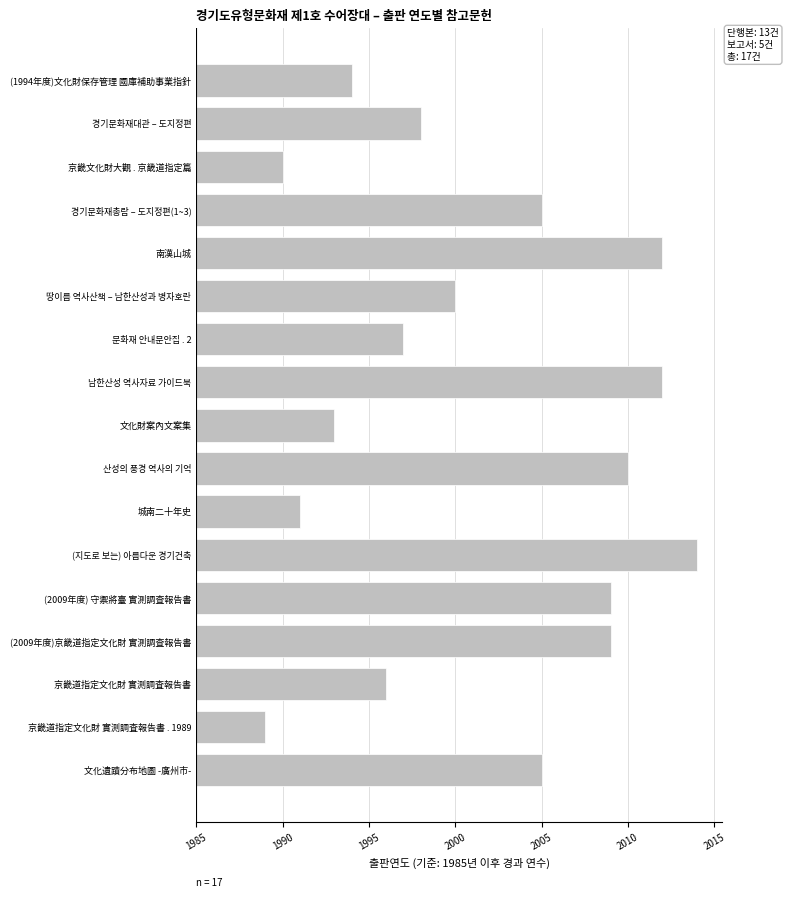

Are the bars horizontal?

Yes